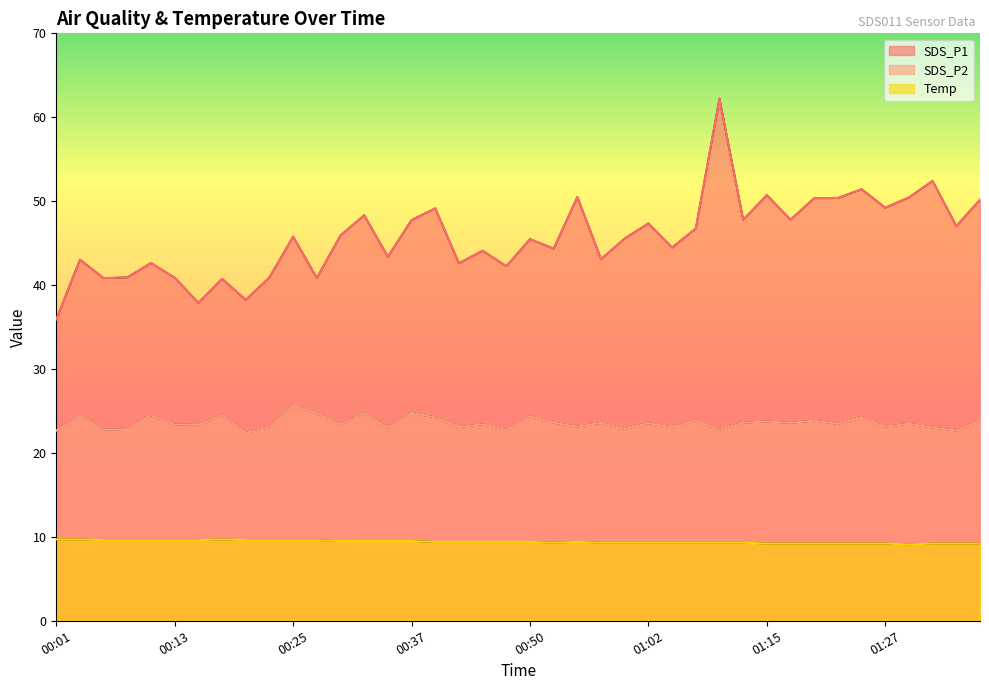

How many lines are shown in the chart?

3